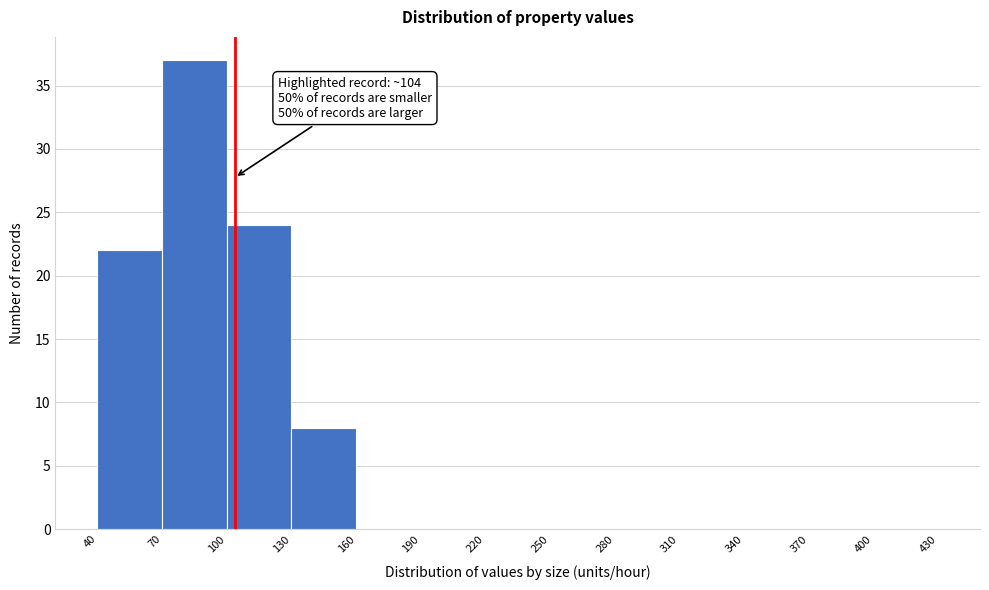

Which range on the x-axis has the tallest bar?

70 to 100